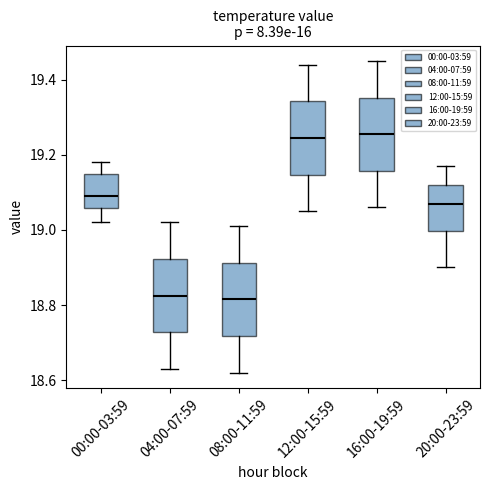

Reading left to right, transcribe this box plot: for each box, give where its median line is, the range the box spans, and where its two whiskers end, as read against the y-axis. The values are not printed on the chart, so give them approximately, as read against the axis.

00:00-03:59: median 19.10, box 19.06 to 19.16, whiskers 19.02 to 19.18
04:00-07:59: median 18.82, box 18.72 to 18.92, whiskers 18.64 to 19.02
08:00-11:59: median 18.82, box 18.72 to 18.92, whiskers 18.62 to 19.02
12:00-15:59: median 19.24, box 19.14 to 19.34, whiskers 19.06 to 19.44
16:00-19:59: median 19.26, box 19.16 to 19.36, whiskers 19.06 to 19.46
20:00-23:59: median 19.08, box 19.00 to 19.12, whiskers 18.90 to 19.18